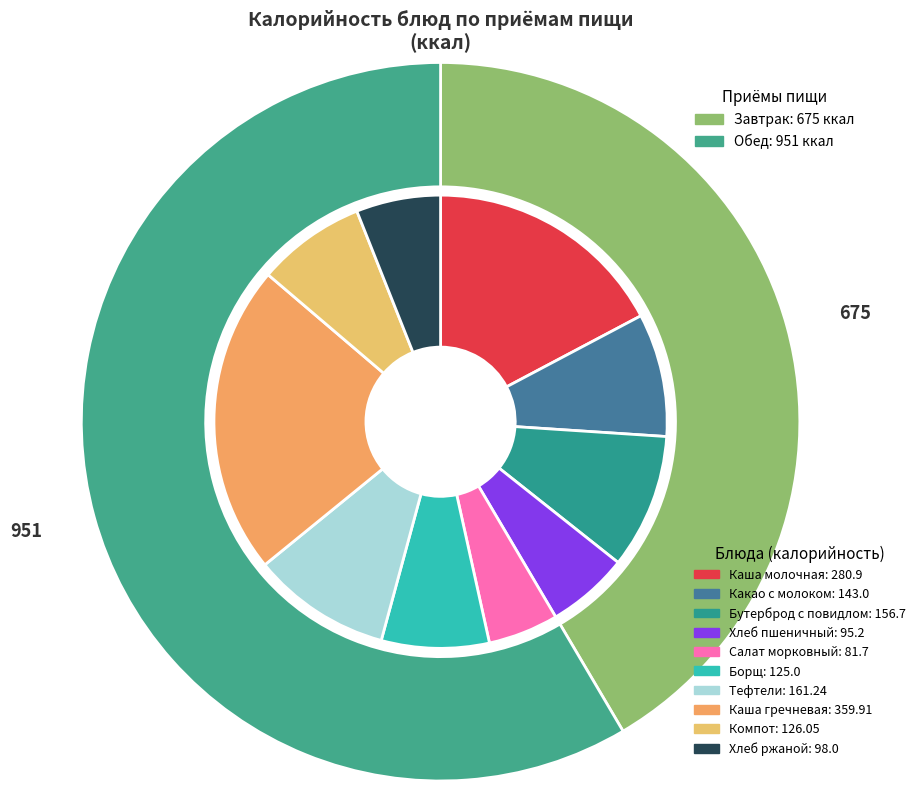

Count the number of slices in the pie.

10